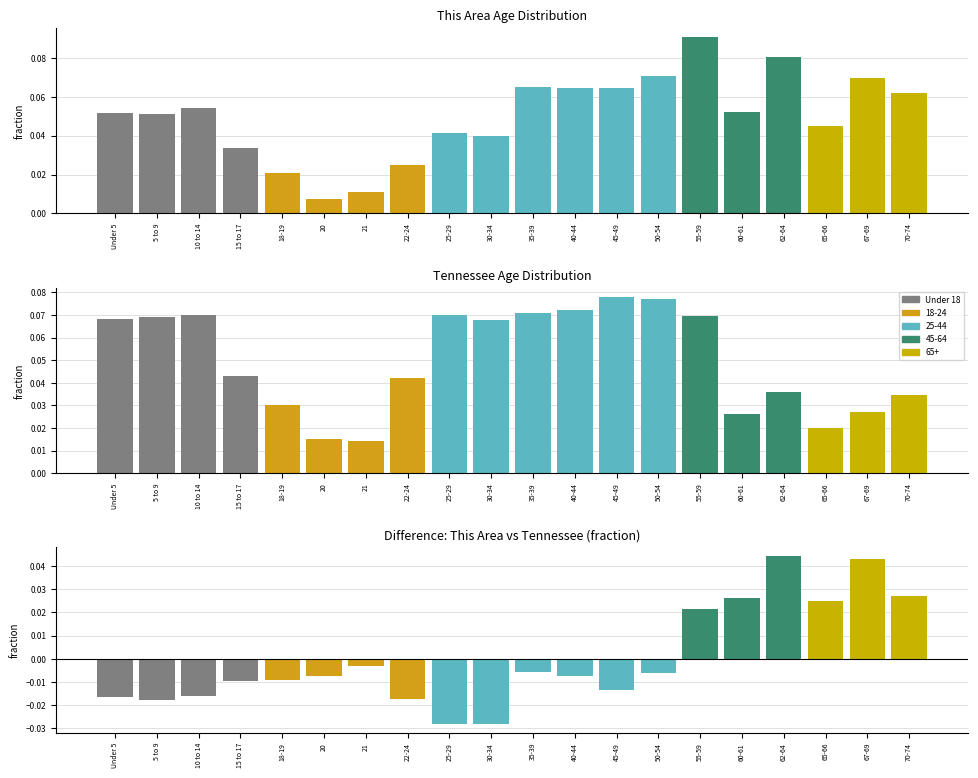

True or false: This Area has a value of 0.1 at 40-44.

True